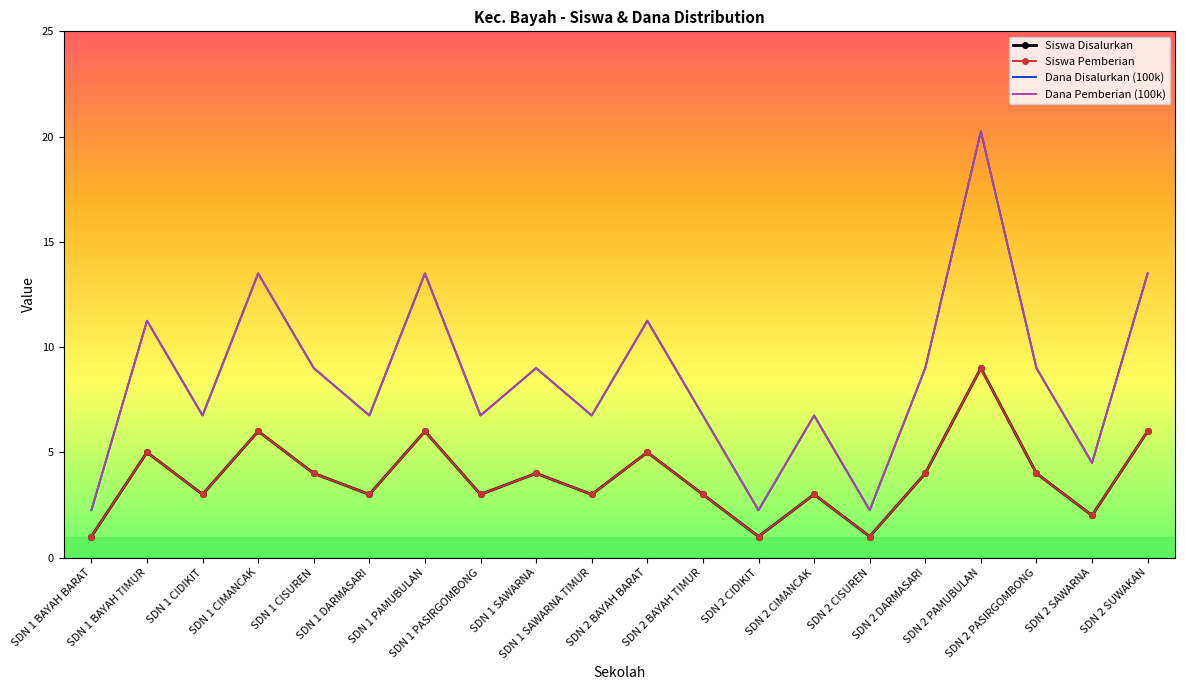

What is the approximate value of Dana Pemberian (100k) at SDN 2 SAWARNA?

4.5